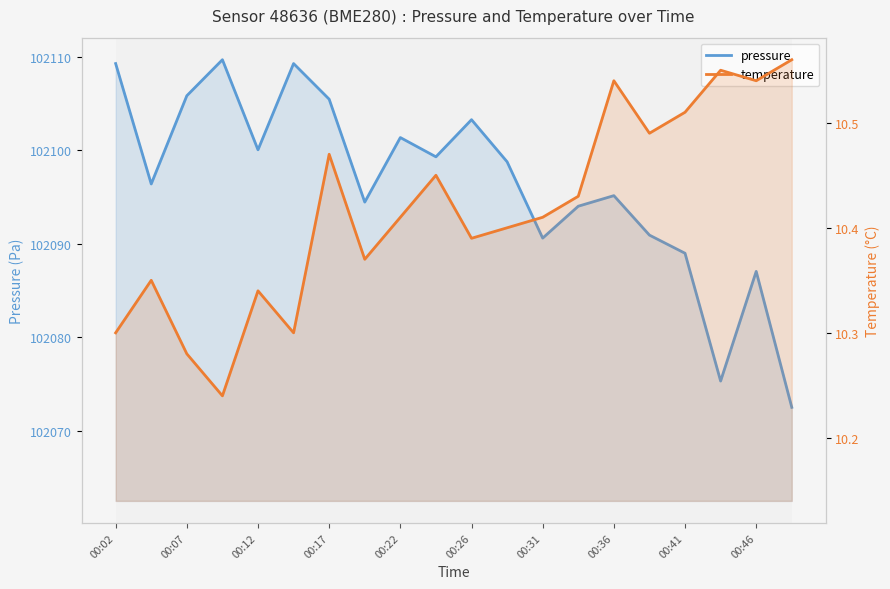

How many series are shown in this chart?

2